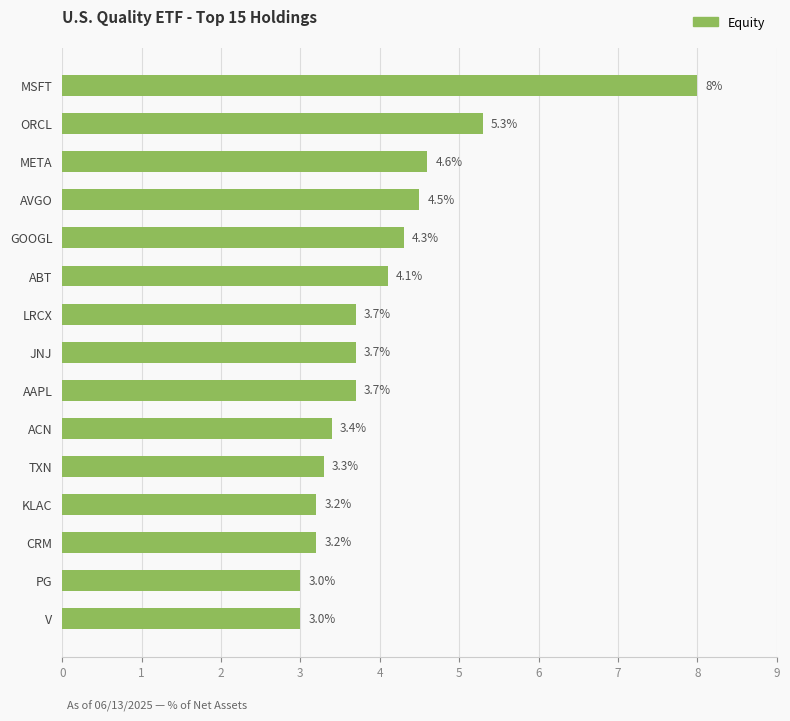

Reading bottom to top, extract all data points from this chart.

3.0	3.0	3.2	3.2	3.3	3.4	3.7	3.7	3.7	4.1	4.3	4.5	4.6	5.3	8.0